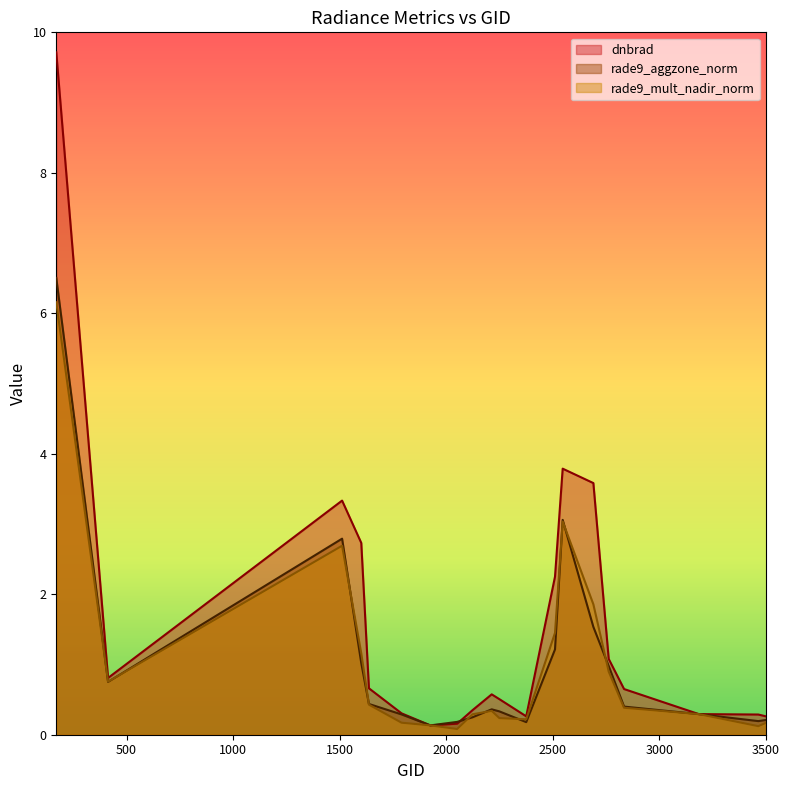

After their last crossing, which series has the higher values: rade9_mult_nadir_norm or dnbrad?

dnbrad